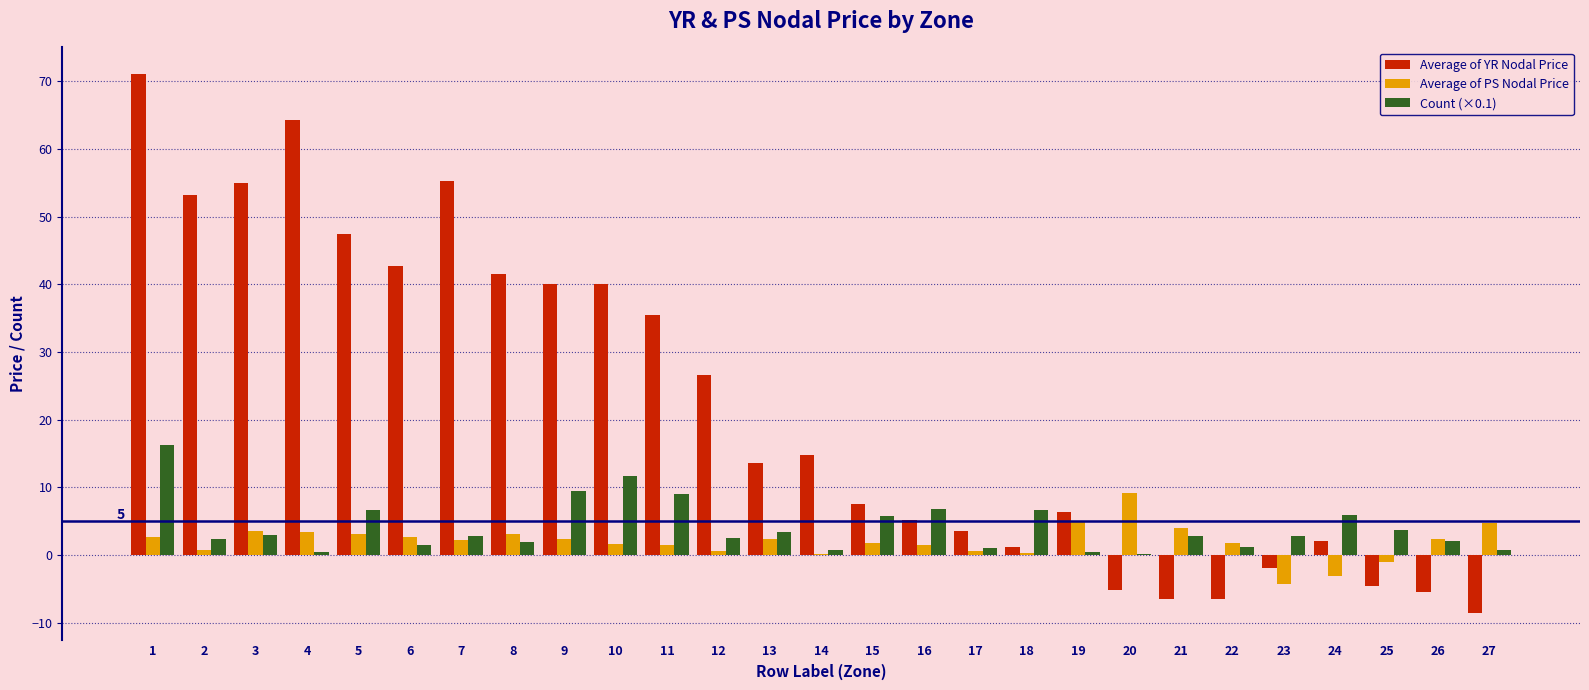

At which label does Count (×0.1) reach its peak?

1